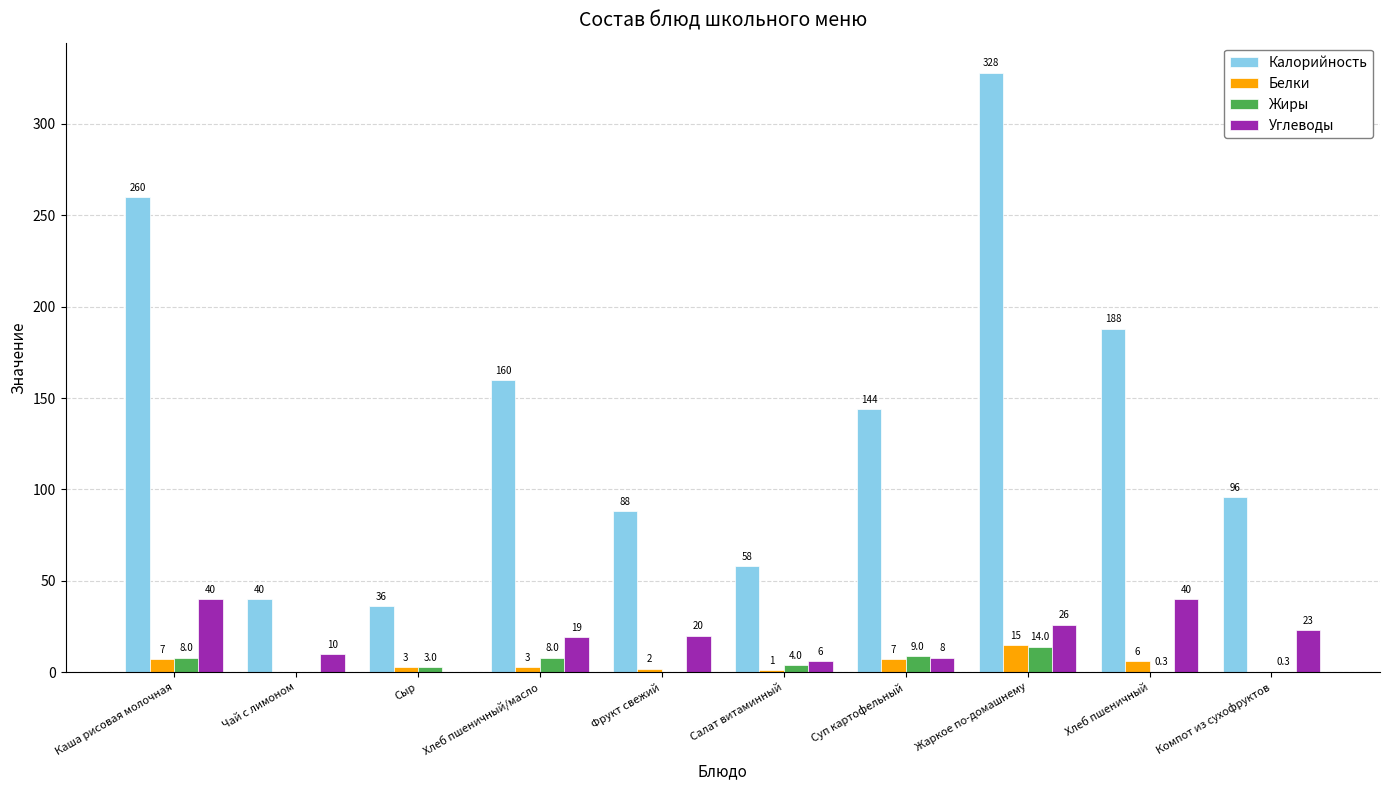

Which series changed the most between Салат витаминный and Хлеб пшеничный?

Калорийность